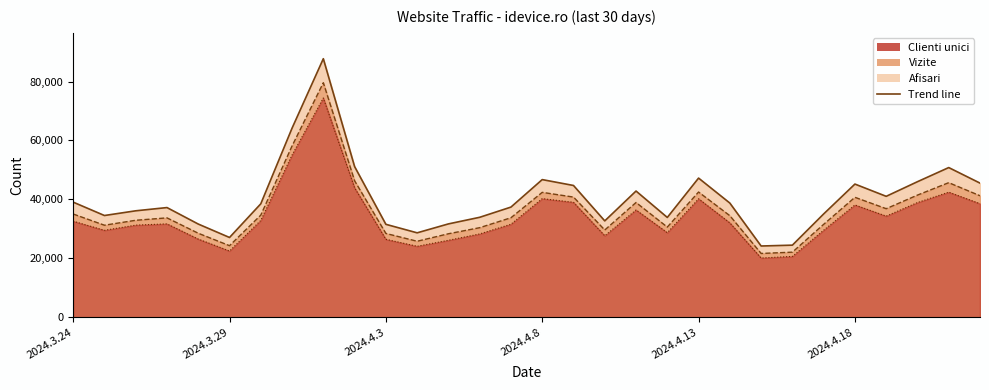

What is the difference between the Clienti unici values at 2024.4.13 and 2024.4.18?

2096